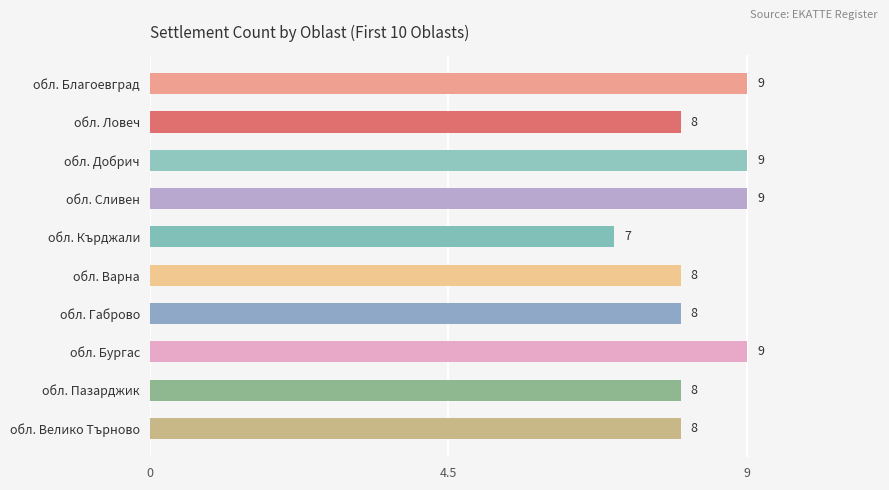

What is the ratio of the value at обл. Сливен to the value at обл. Благоевград?

1.0